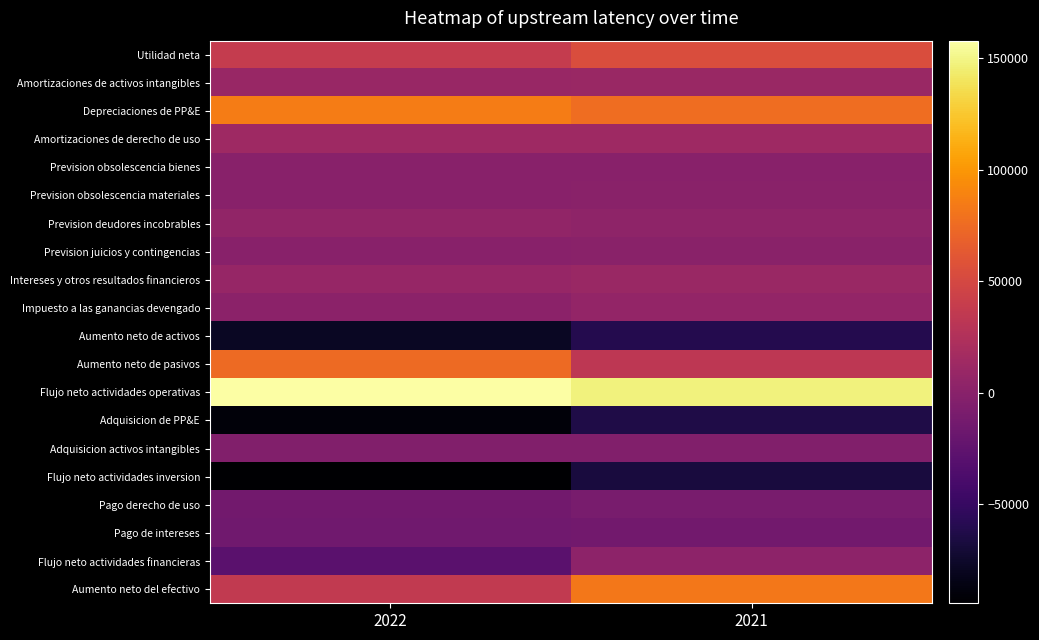

Which has a higher value, 2022 or 2021?

2021